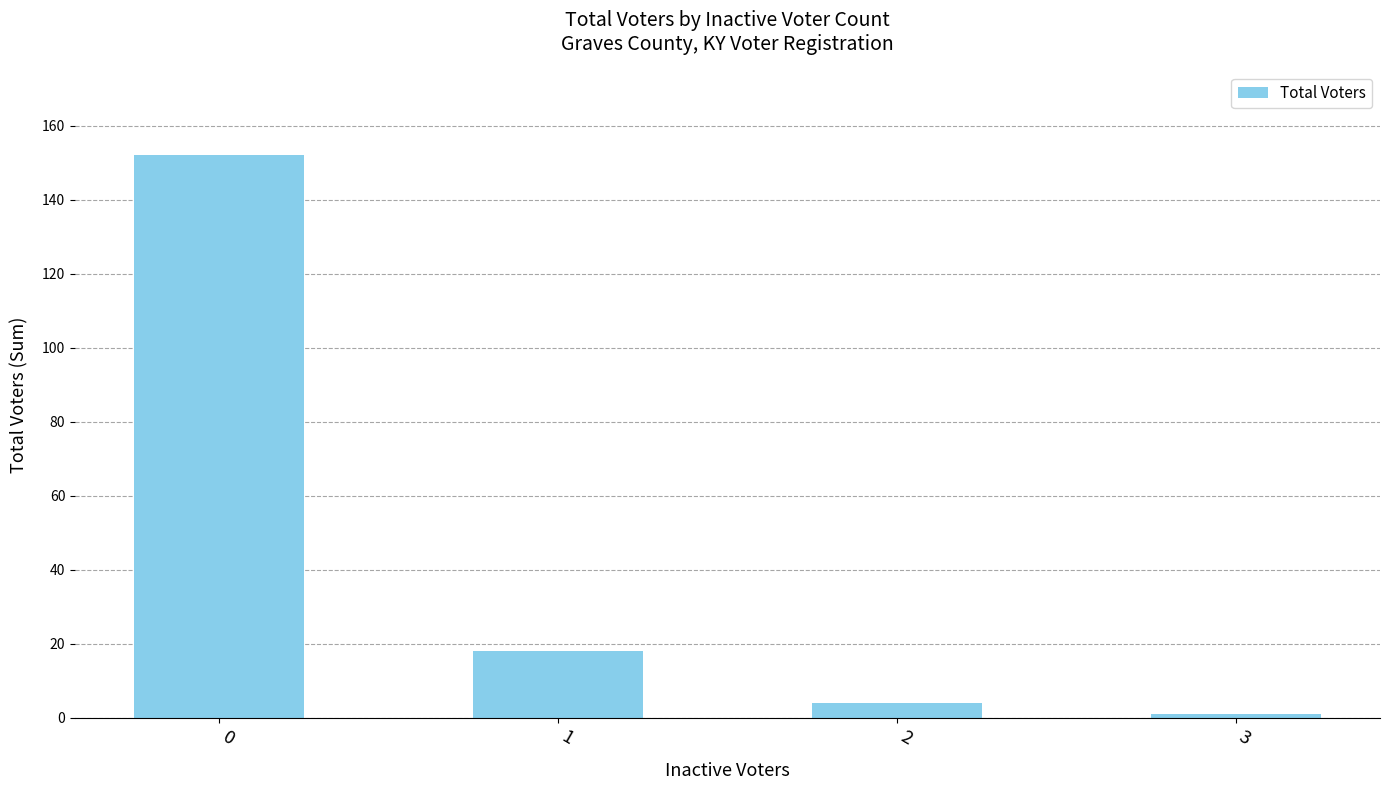

Reading left to right, transcribe all the data shown in this chart.

152	18	4	1